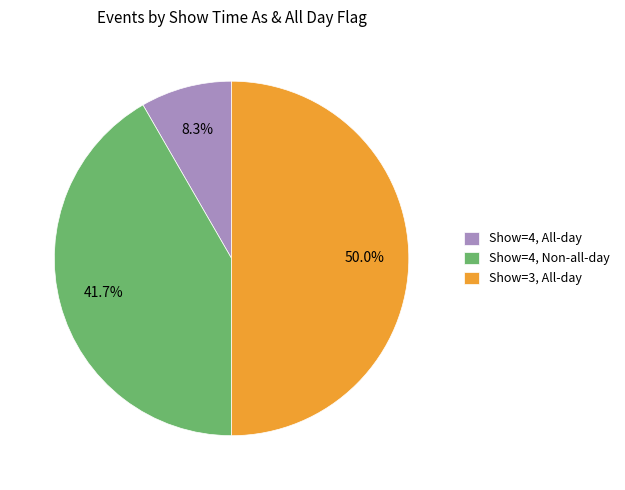

How much of the chart is everything except Show=4, All-day?

91.7%